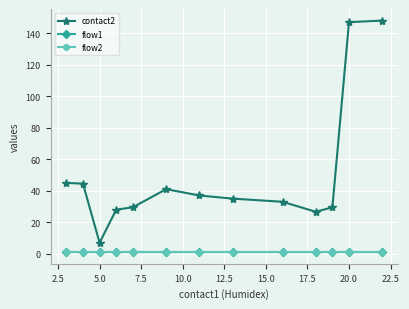

Does the chart have visible grid lines?

Yes